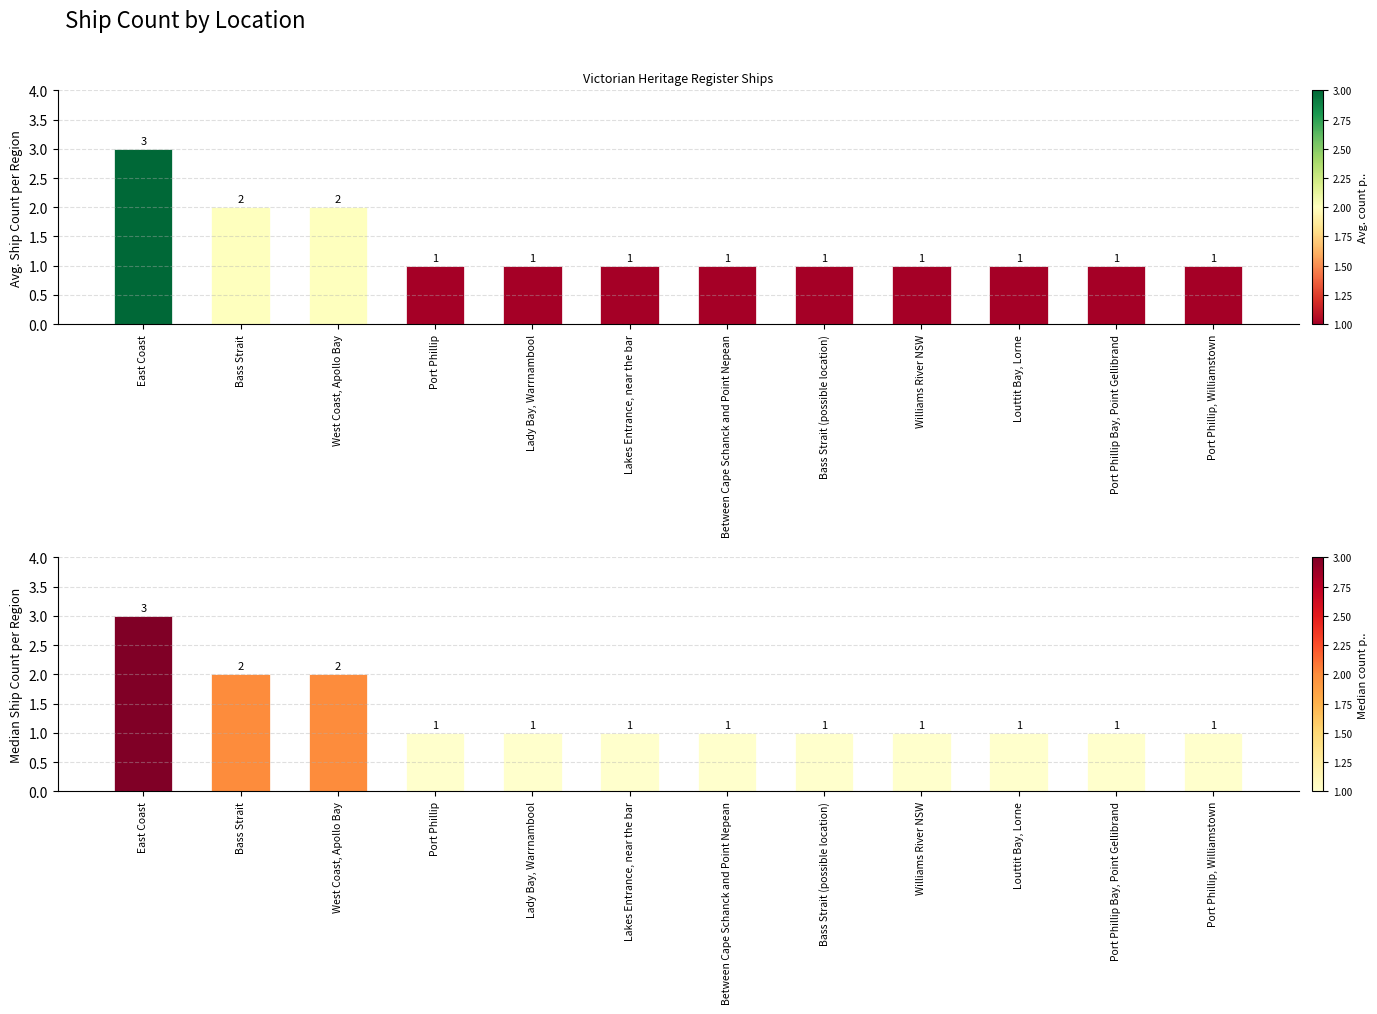

Reading left to right, extract all data points from this chart.

Count (green scale): 3	2	2	1	1	1	1	1	1	1	1	1
Count (orange scale): 3	2	2	1	1	1	1	1	1	1	1	1